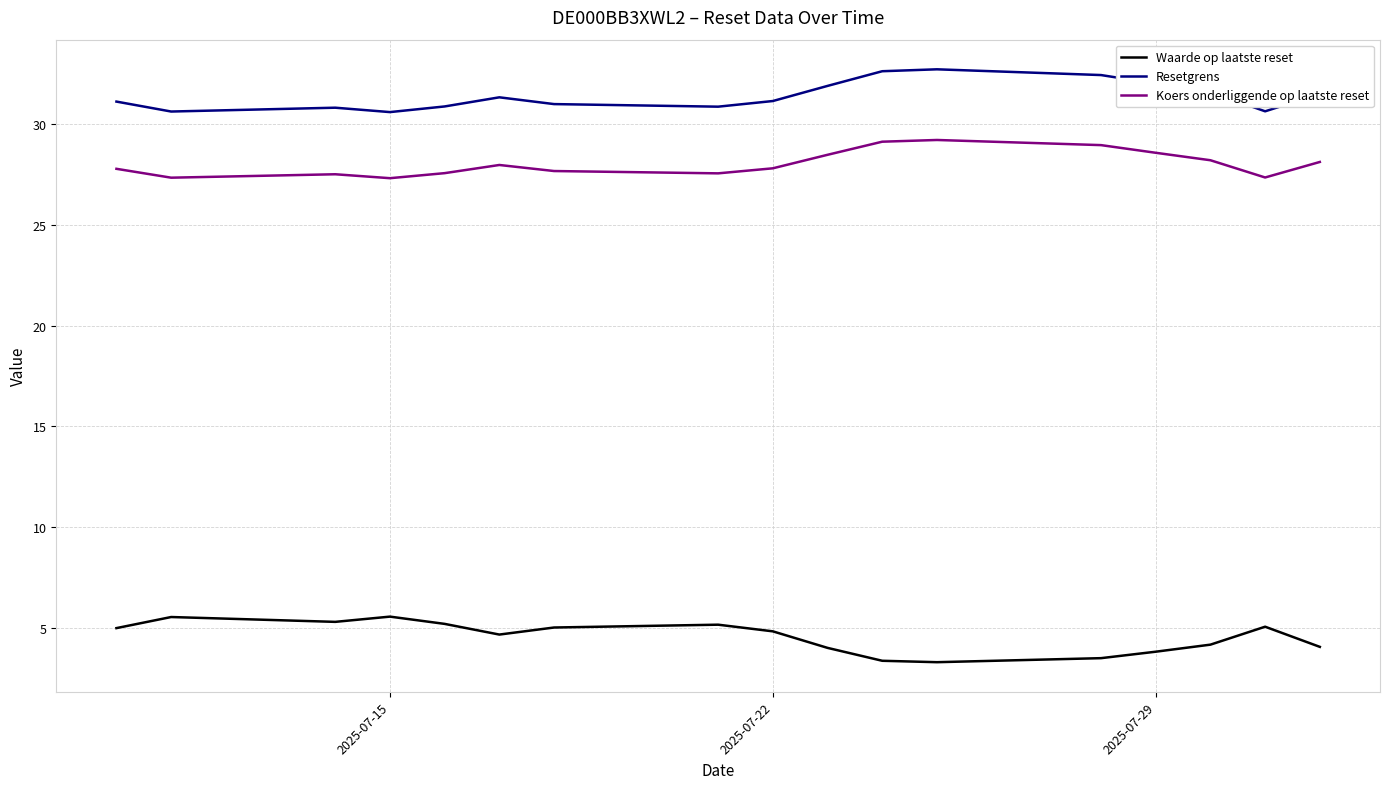

True or false: Koers onderliggende op laatste reset and Waarde op laatste reset intersect in this chart.

False